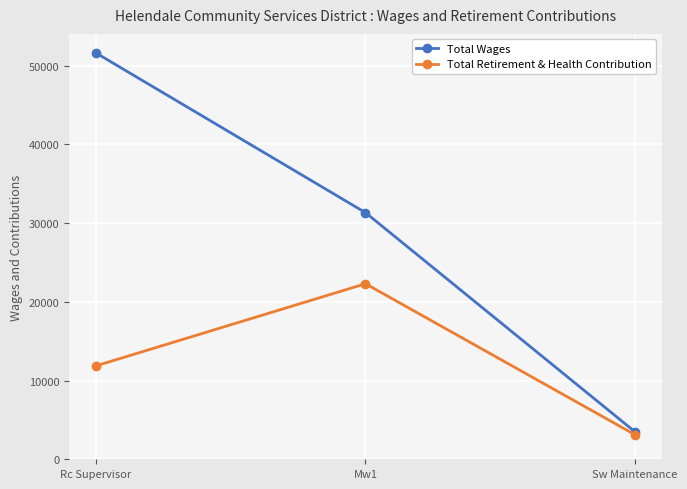

What is the difference between the maximum and second lowest values in the Total Wages series?

20281